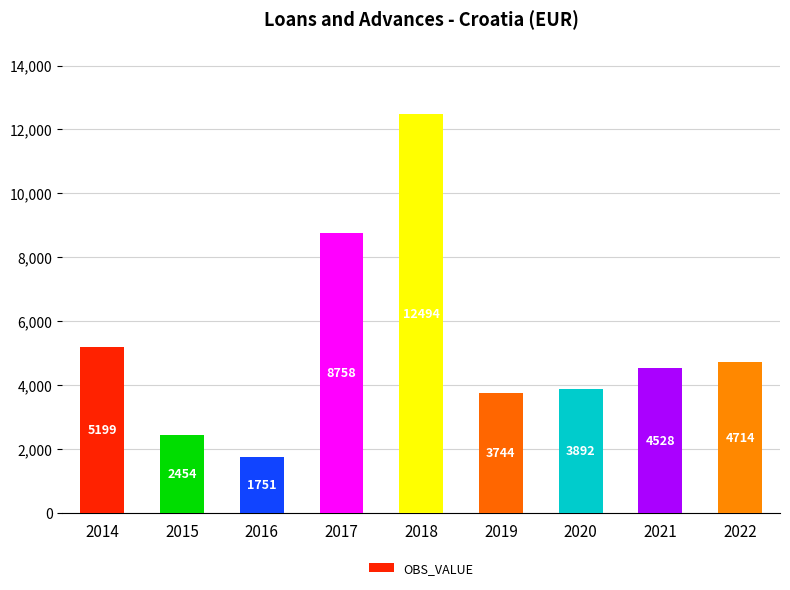

What is the average value?

5282